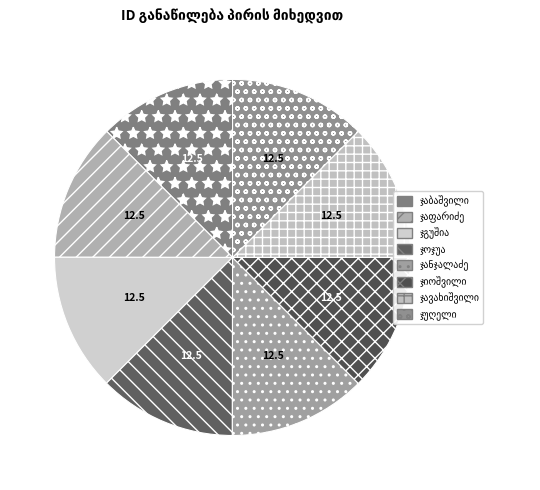

How many segments does this pie chart have?

8